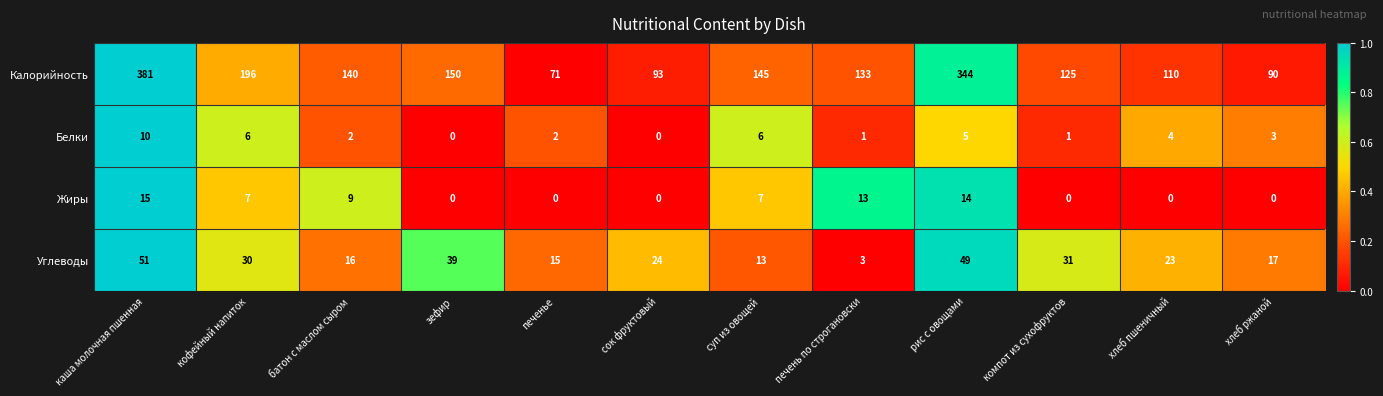

Count the number of data series in this chart.

4